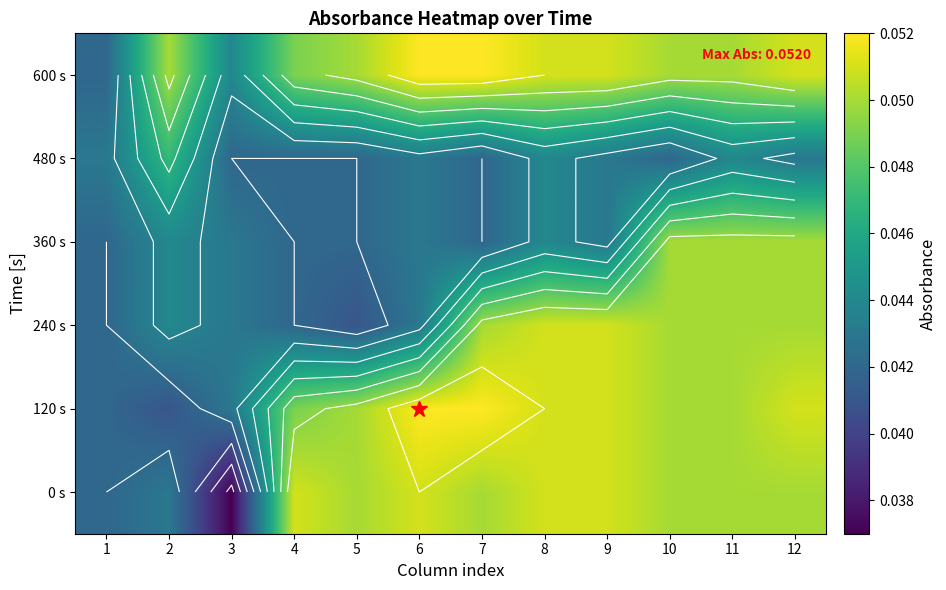

Rank the categories by 120 s value from highest to lowest.

6, 7, 8, 9, 12, 5, 10, 11, 4, 3, 1, 2